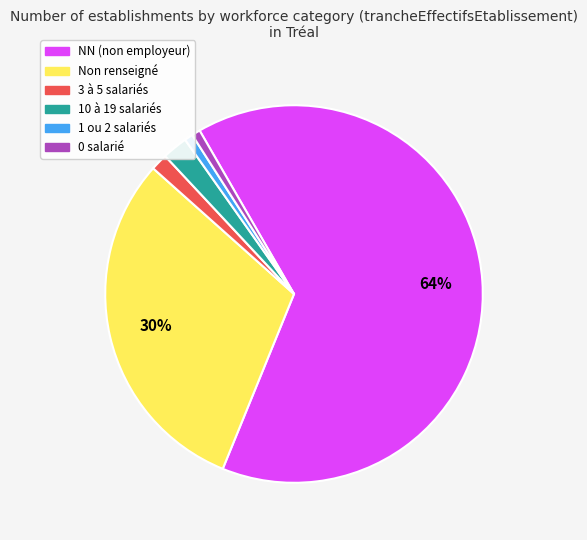

Is there a majority slice in this chart?

Yes